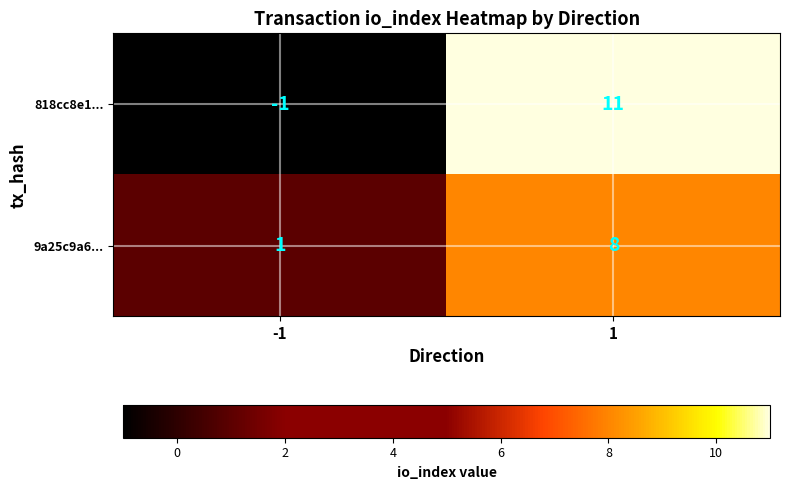

Which category has the lowest value across all series?

-1